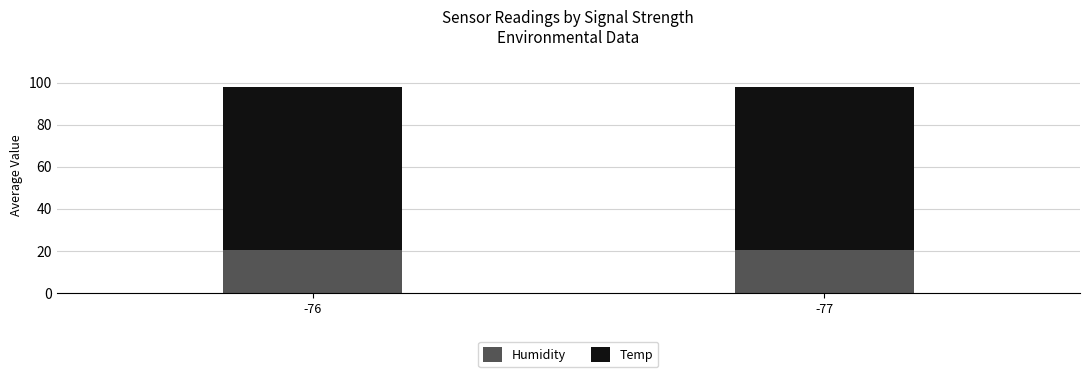

The value of Humidity at -76 is 10.2. True or false?

False